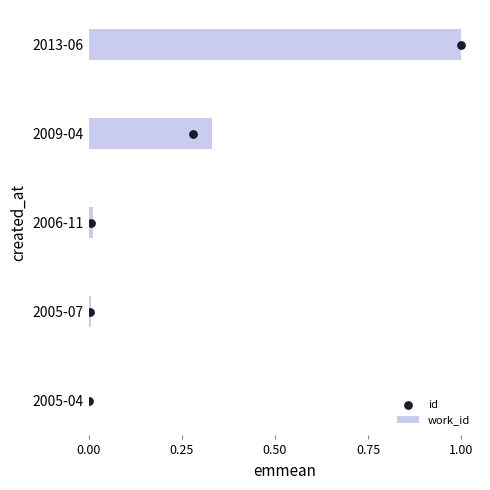

Which series has the largest Y range (max minus min)?

id